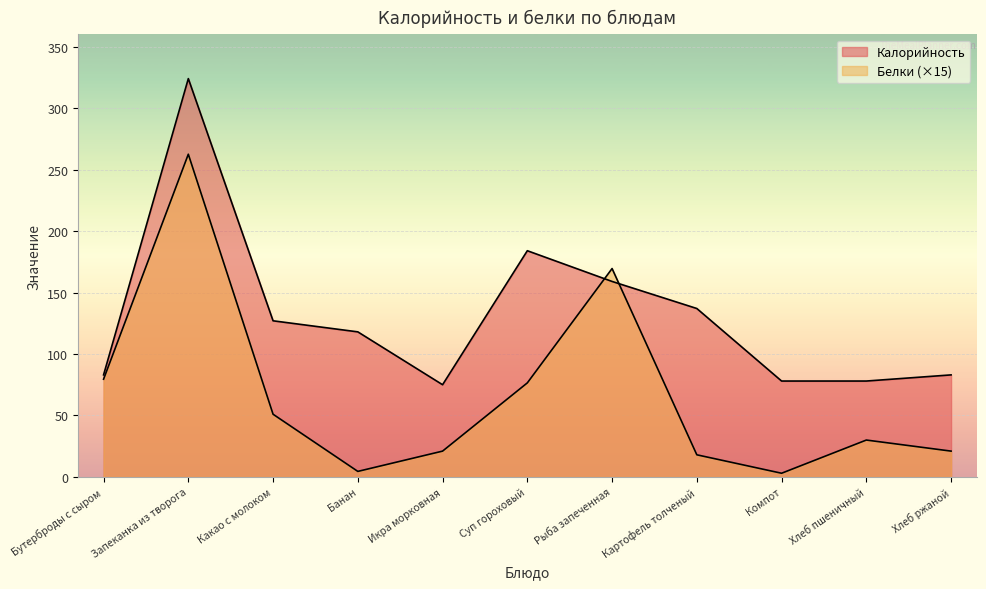

Is it true that Калорийность equals 92.0 at Картофель толченый?

False